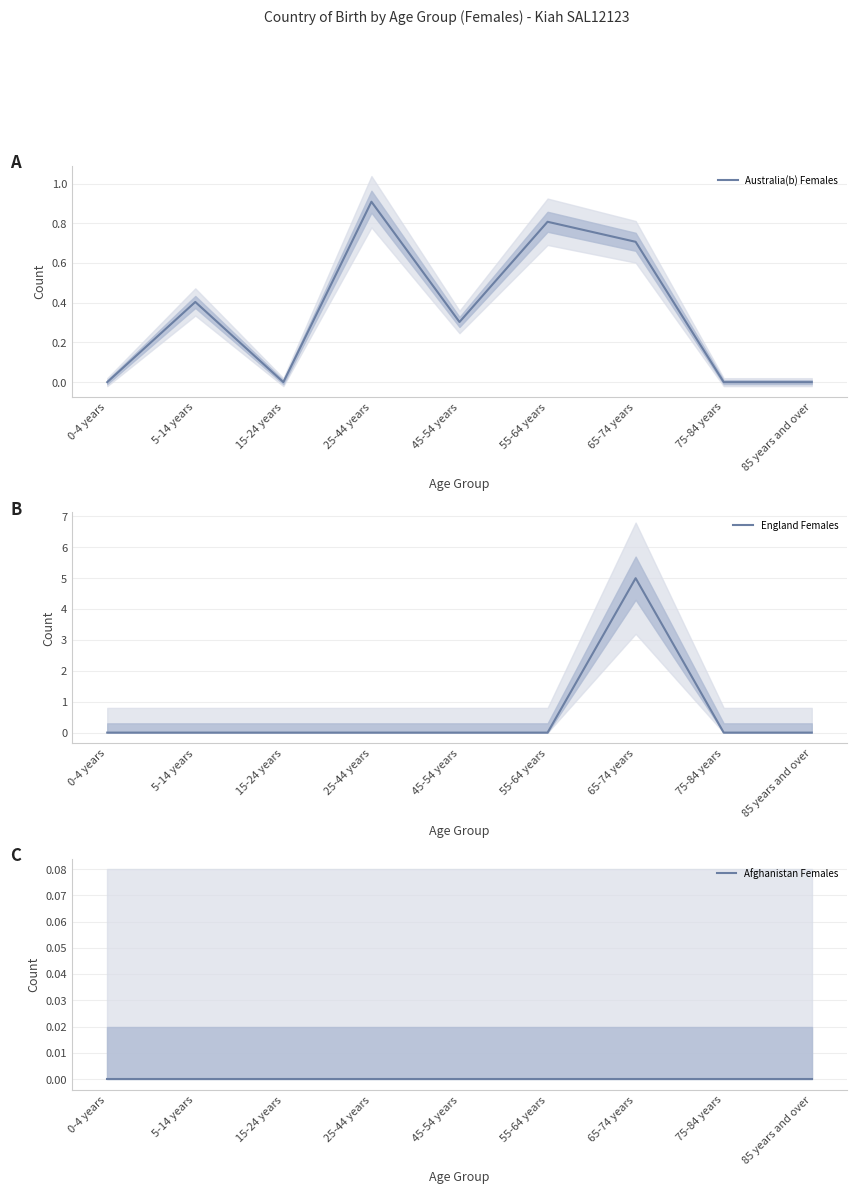

How many interior local peaks does the England Females series have?

1